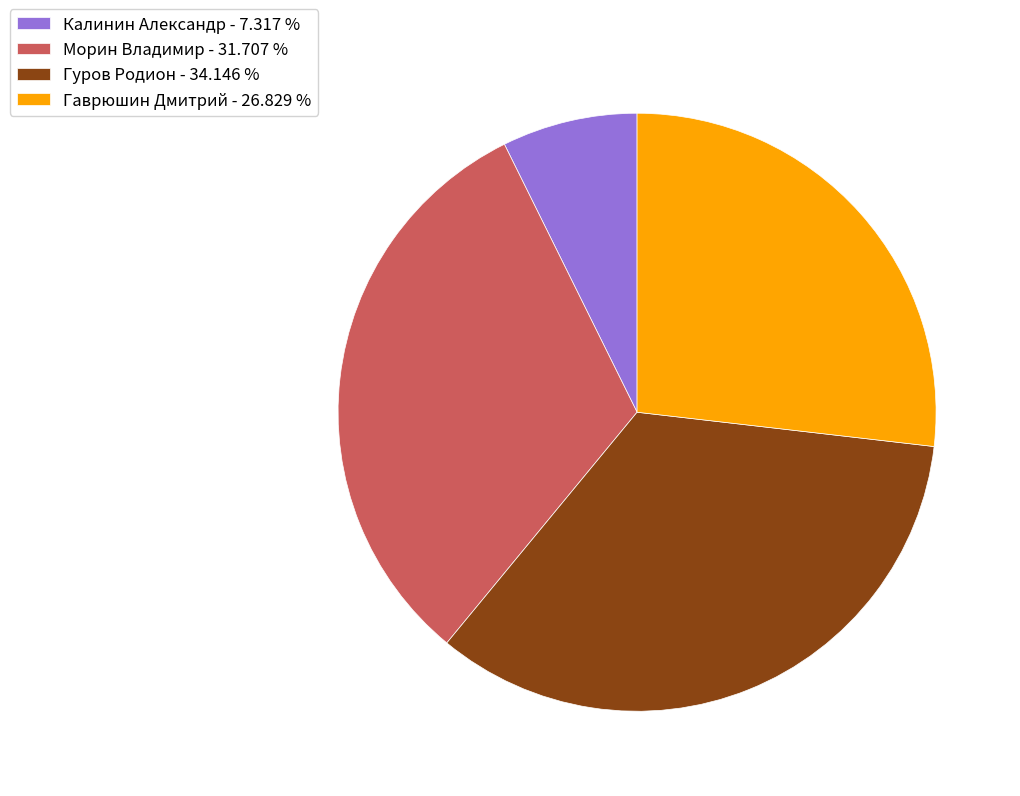

Approximately how many times larger is the value at Гаврюшин Дмитрий - 26.829 % compared to Калинин Александр - 7.317 %?

3.7